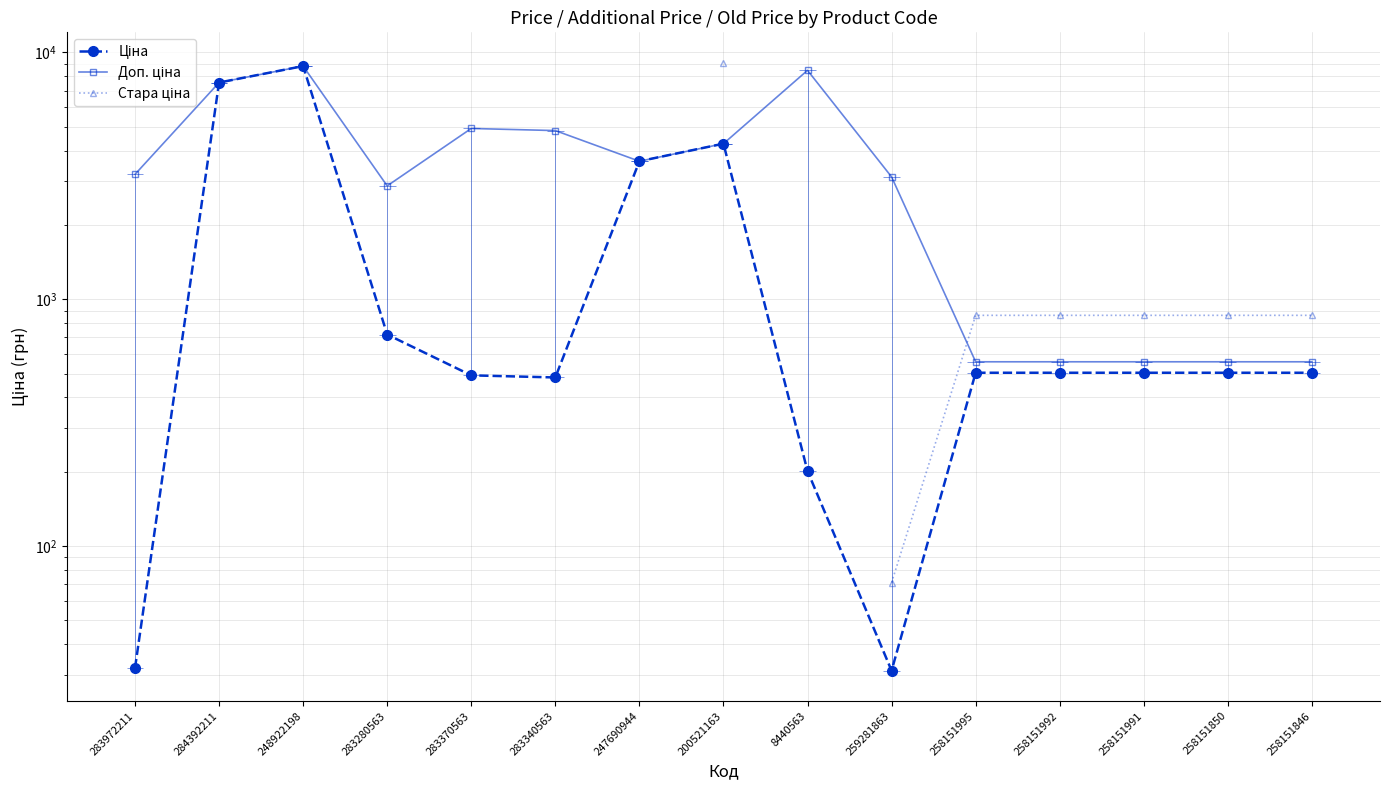

What is the sum of the Доп. ціна values at 258151850 and 258151846?

1116.0